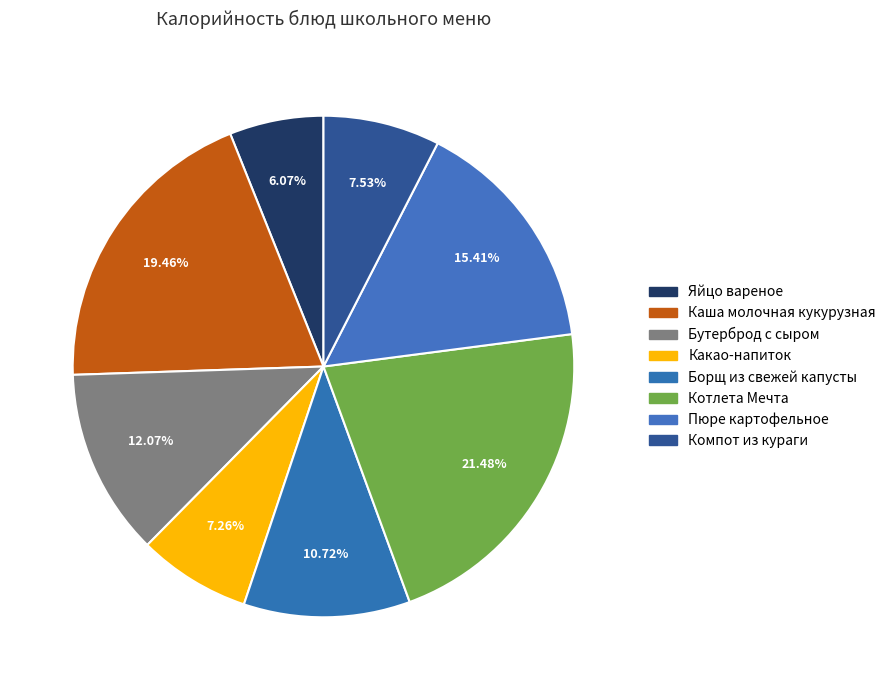

Count the number of slices in the pie.

8